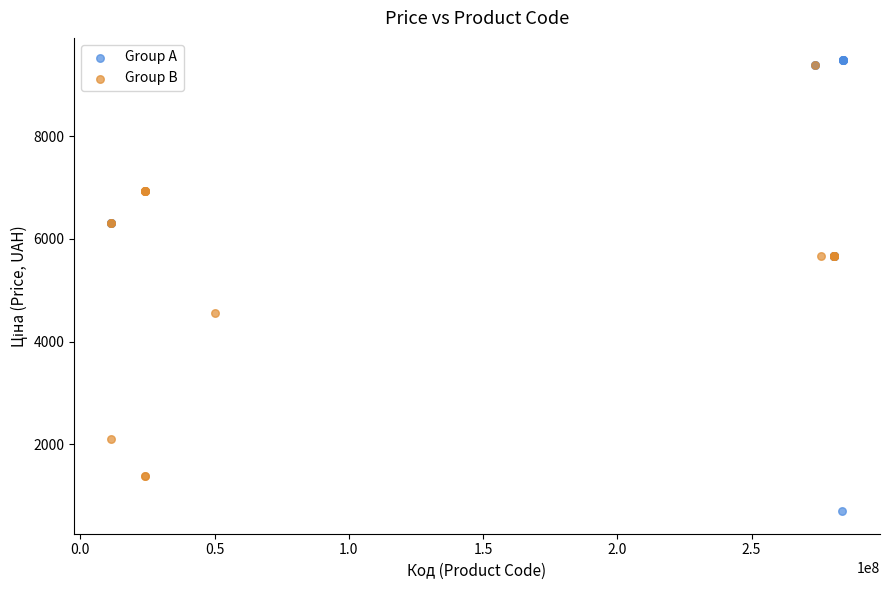

Which series has the widest spread of Y values?

Group A